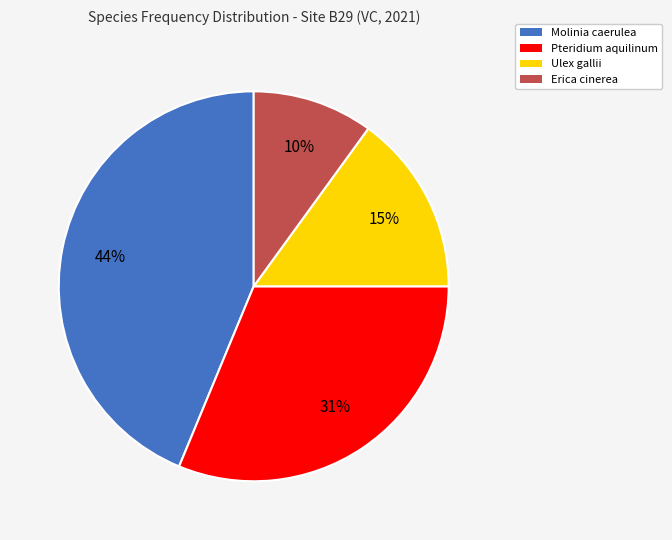

Which has a higher value, Pteridium aquilinum or Ulex gallii?

Pteridium aquilinum